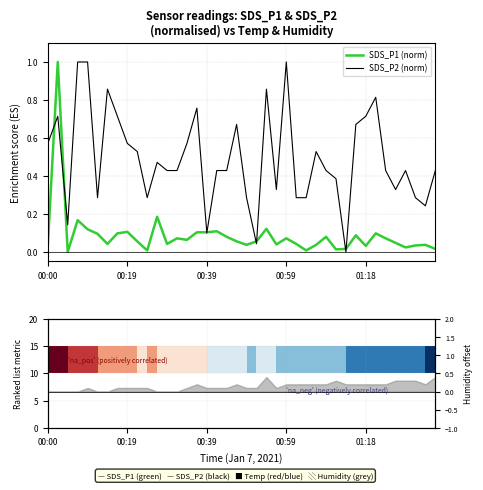

Which series has the largest total across all categories?

SDS_P2 (norm)